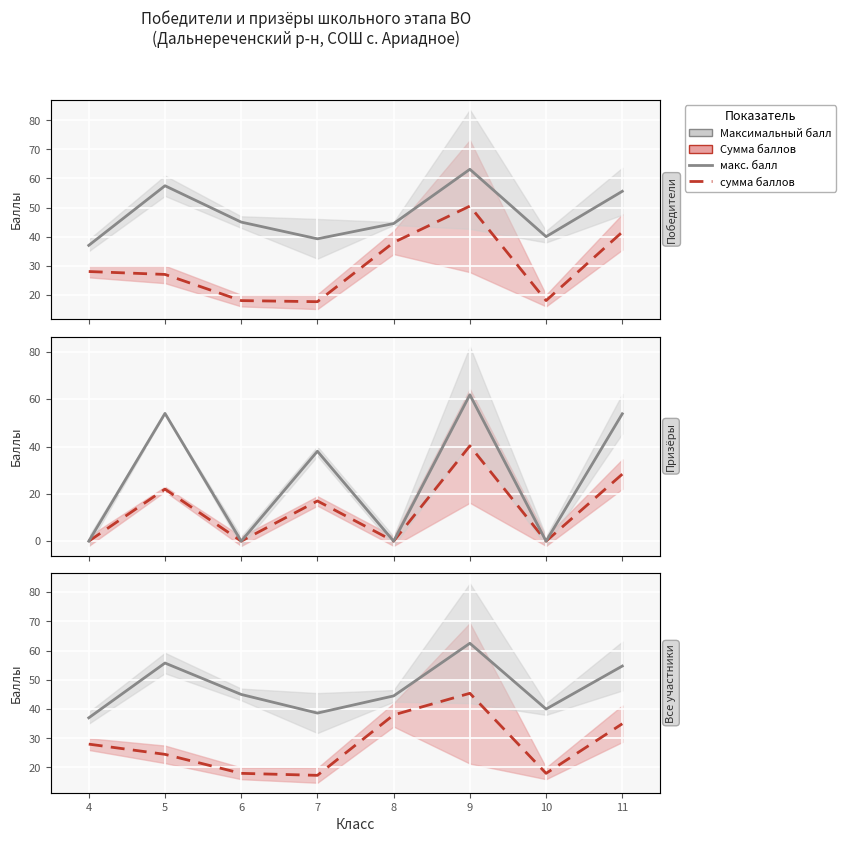

Rank the series by their average value, from lowest to highest.

Сумма баллов, Максимальный балл